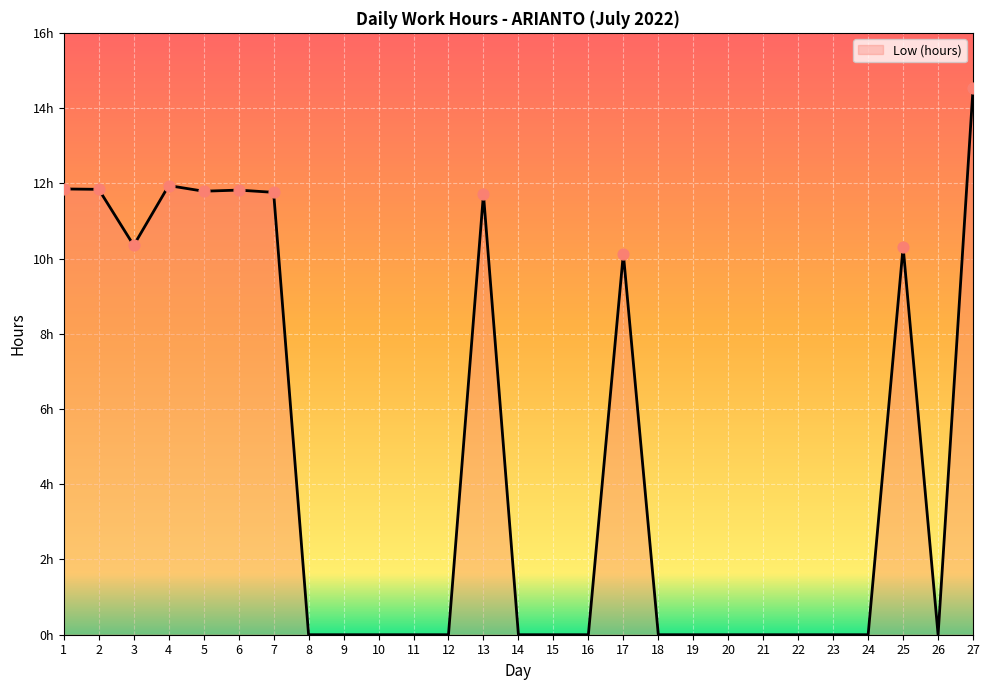

Approximately how many times larger is the value at 5 compared to 13?

1.0